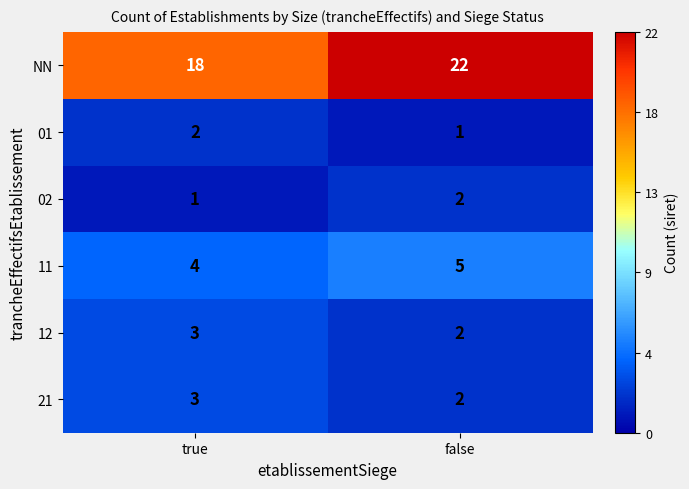

Reading left to right, transcribe all the data shown in this chart.

NN: true=18	false=22
01: true=2	false=1
02: true=1	false=2
11: true=4	false=5
12: true=3	false=2
21: true=3	false=2